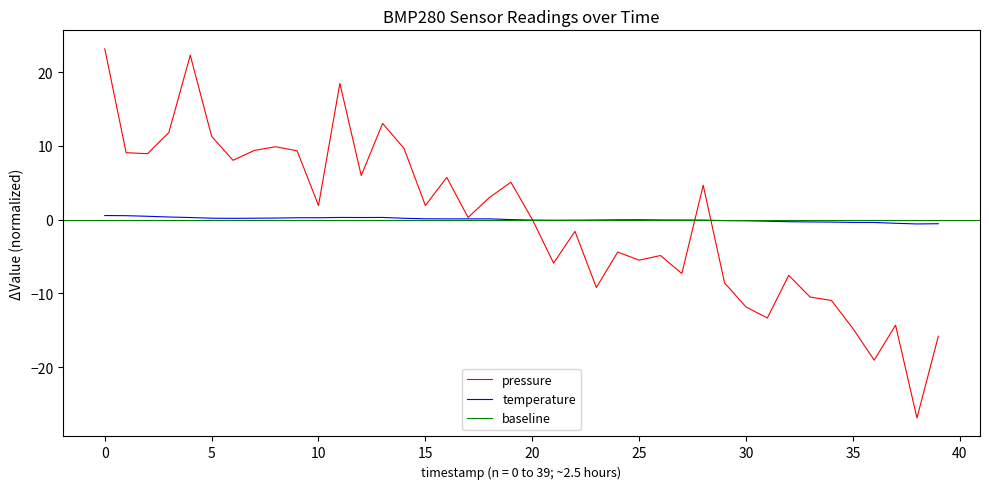

What is the maximum value shown in the chart?

23.1